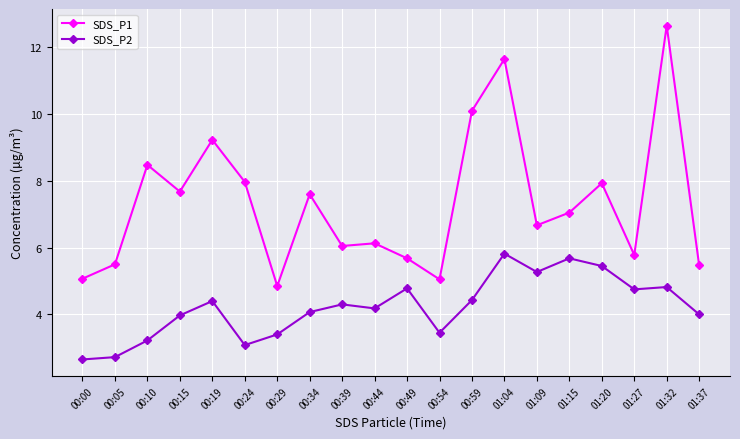

At how many categories does at least one series exceed 3?

20